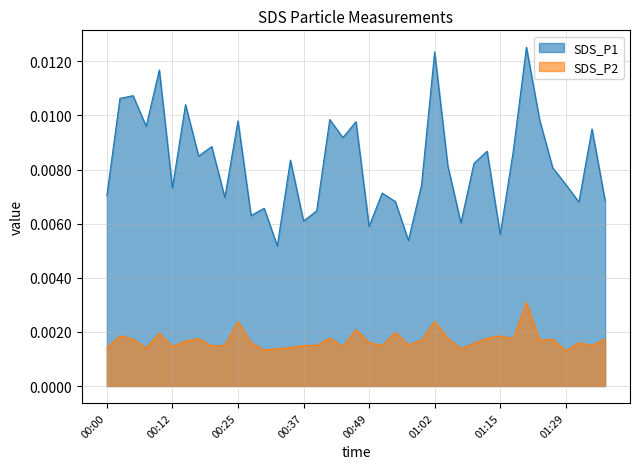

Reading left to right, extract all data points from this chart.

SDS_P1: 00:00=0.0	00:02=0.0	00:05=0.0	00:08=0.0	00:10=0.0	00:12=0.0	00:15=0.0	00:17=0.0	00:20=0.0	00:22=0.0	00:25=0.0	00:27=0.0	00:29=0.0	00:32=0.0	00:34=0.0	00:37=0.0	00:39=0.0	00:42=0.0	00:44=0.0	00:47=0.0	00:49=0.0	00:52=0.0	00:54=0.0	00:57=0.0	00:59=0.0	01:02=0.0	01:04=0.0	01:07=0.0	01:09=0.0	01:12=0.0	01:15=0.0	01:17=0.0	01:20=0.0	01:23=0.0	01:26=0.0	01:29=0.0	01:32=0.0	01:34=0.0	01:37=0.0
SDS_P2: 00:00=0.0	00:02=0.0	00:05=0.0	00:08=0.0	00:10=0.0	00:12=0.0	00:15=0.0	00:17=0.0	00:20=0.0	00:22=0.0	00:25=0.0	00:27=0.0	00:29=0.0	00:32=0.0	00:34=0.0	00:37=0.0	00:39=0.0	00:42=0.0	00:44=0.0	00:47=0.0	00:49=0.0	00:52=0.0	00:54=0.0	00:57=0.0	00:59=0.0	01:02=0.0	01:04=0.0	01:07=0.0	01:09=0.0	01:12=0.0	01:15=0.0	01:17=0.0	01:20=0.0	01:23=0.0	01:26=0.0	01:29=0.0	01:32=0.0	01:34=0.0	01:37=0.0